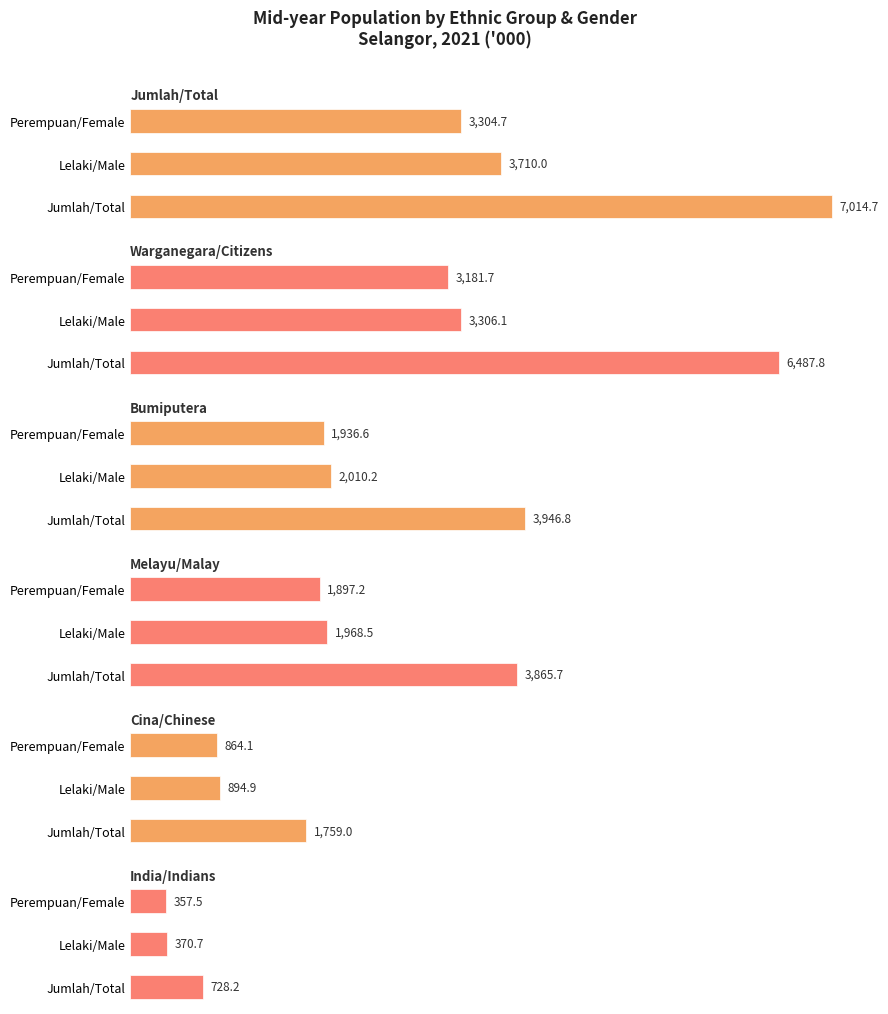

Count the number of categories in the chart.

3